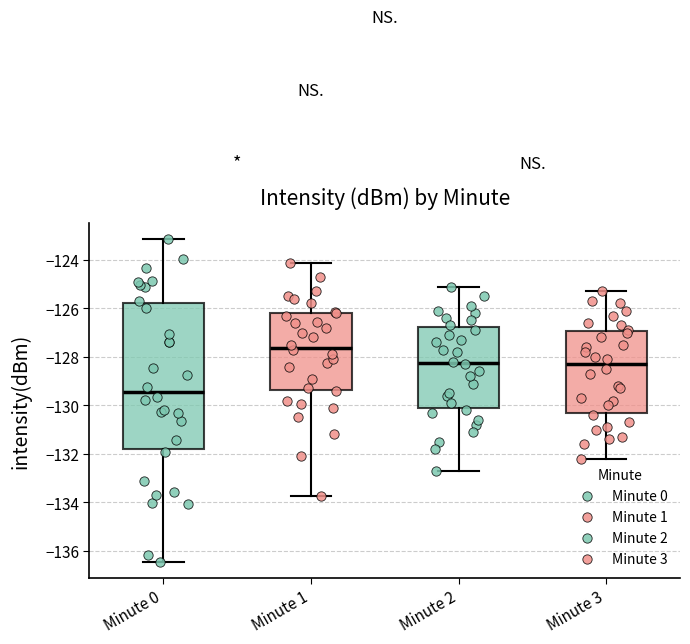

Reading left to right, read every box against the y-axis: the position of its median line, the range the box covers, and the ends of its whiskers. The values are not printed on the chart, so give them approximately, as read against the axis.

Minute 0: median -129.4, box -131.8 to -125.8, whiskers -136.4 to -123.2
Minute 1: median -127.6, box -129.4 to -126.2, whiskers -133.8 to -124.2
Minute 2: median -128.2, box -130.2 to -126.8, whiskers -132.6 to -125.0
Minute 3: median -128.2, box -130.2 to -127.0, whiskers -132.2 to -125.2